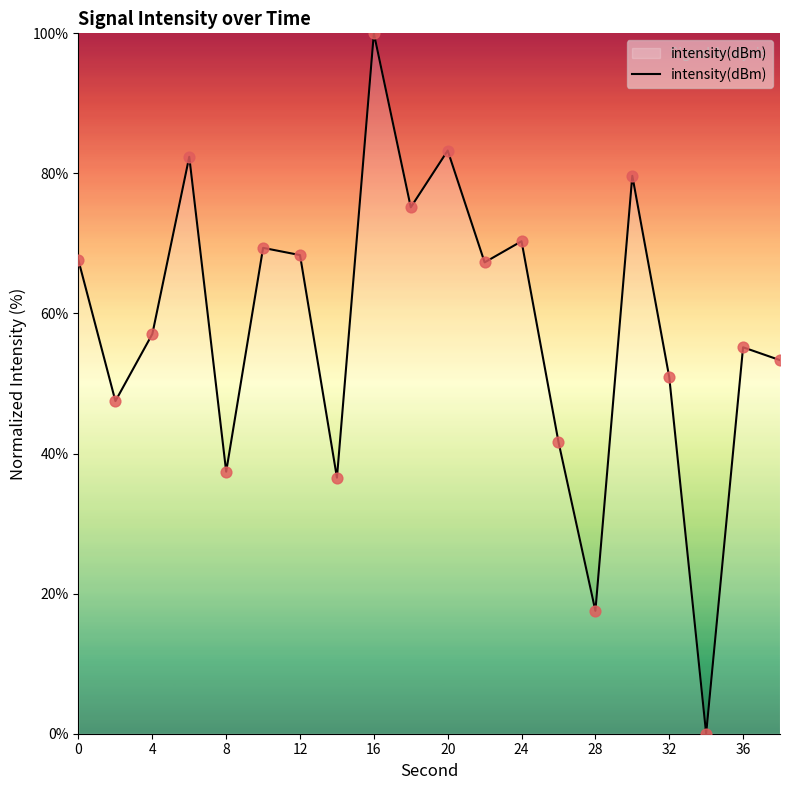

What is the greatest value displayed?

100.0